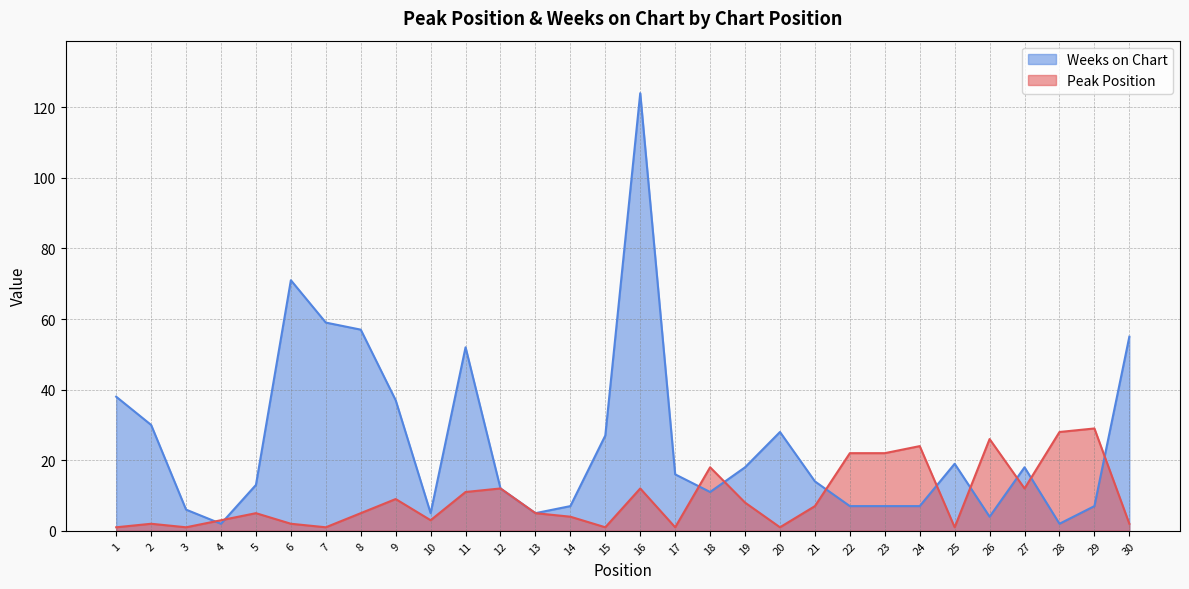

Which category has the lowest value across all series?

1